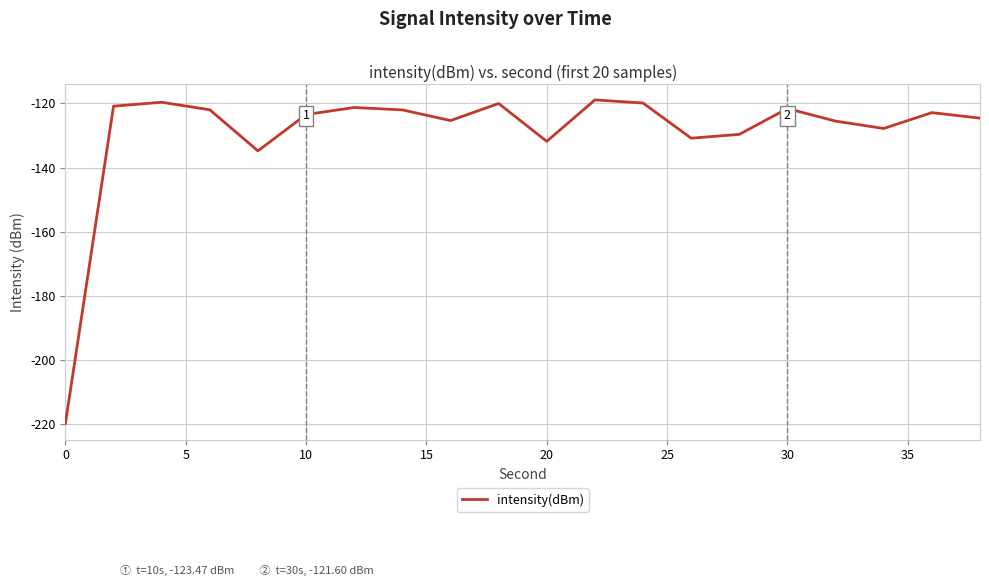

What is the average value?

-129.1